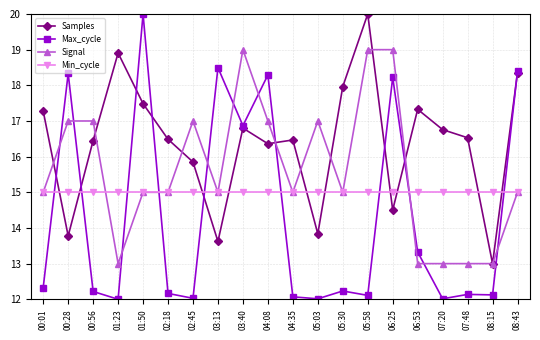

Rank the series by their average value, from highest to lowest.

Samples, Signal, Min_cycle, Max_cycle